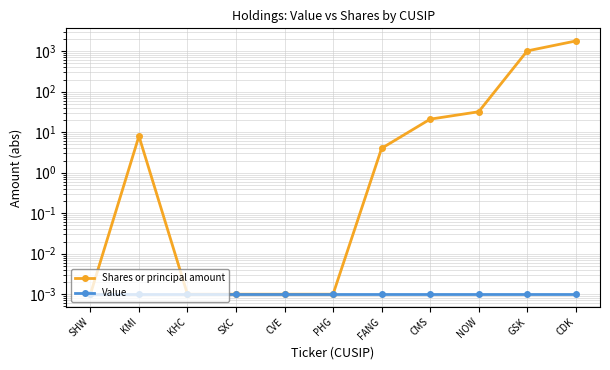

Which has a higher value, SHW or GSK?

GSK